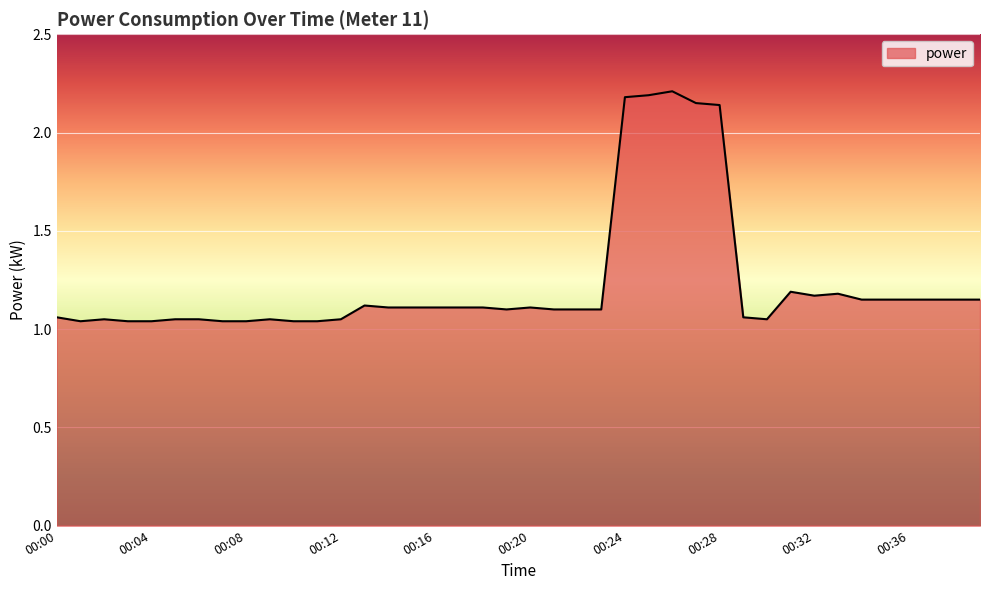

What is the maximum value shown in the chart?

2.2